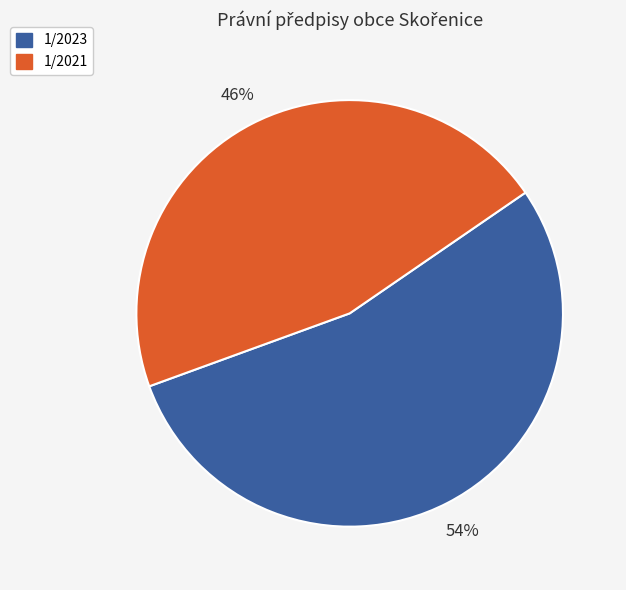

The 1/2021 slice represents 56% of the pie. True or false?

False